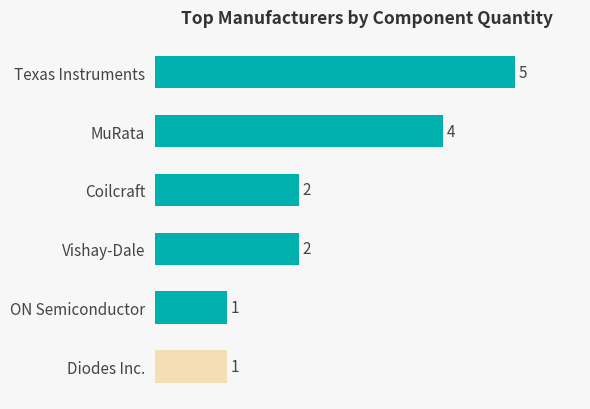

What is the smallest value displayed?

1